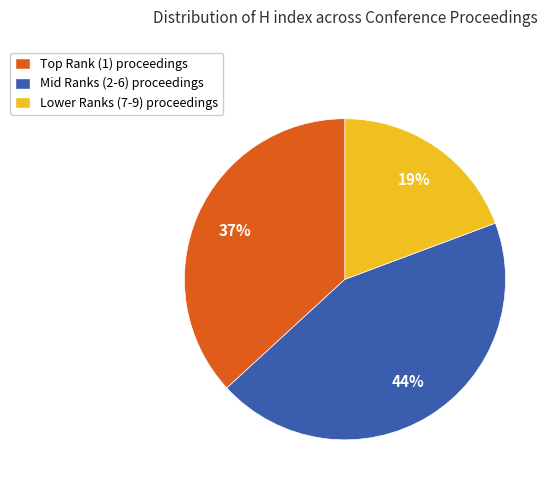

Does any single category account for the majority?

No